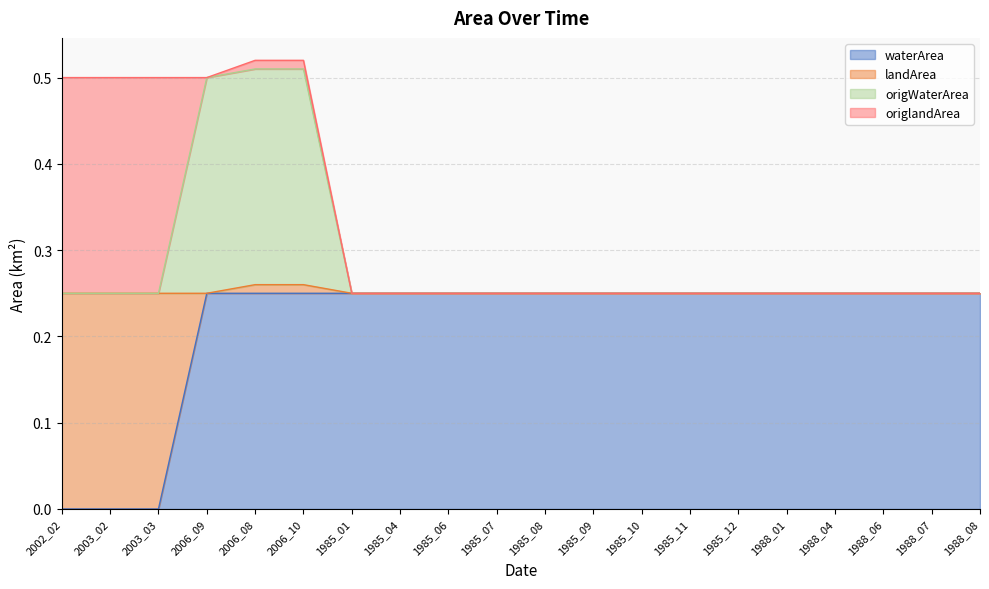

How many lines are shown in the chart?

4